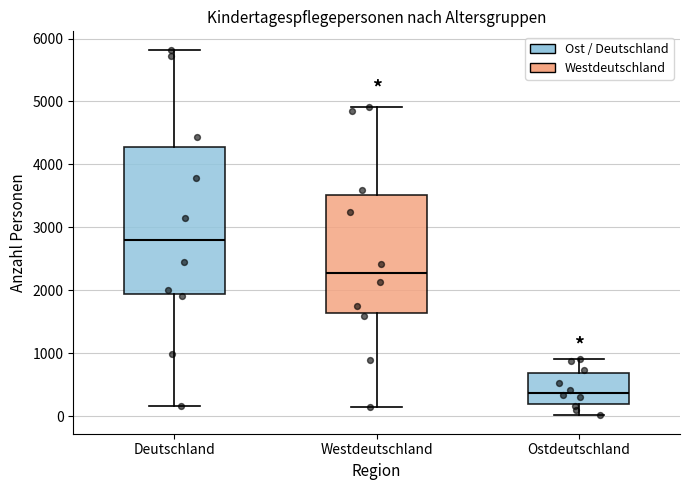

Reading left to right, read every box against the y-axis: the position of its median line, the range the box covers, and the ends of its whiskers. The values are not printed on the chart, so give them approximately, as read against the axis.

Deutschland: median 2800, box 1900 to 4300, whiskers 200 to 5800
Westdeutschland: median 2300, box 1600 to 3500, whiskers 100 to 4900
Ostdeutschland: median 400, box 200 to 700, whiskers 0 to 900